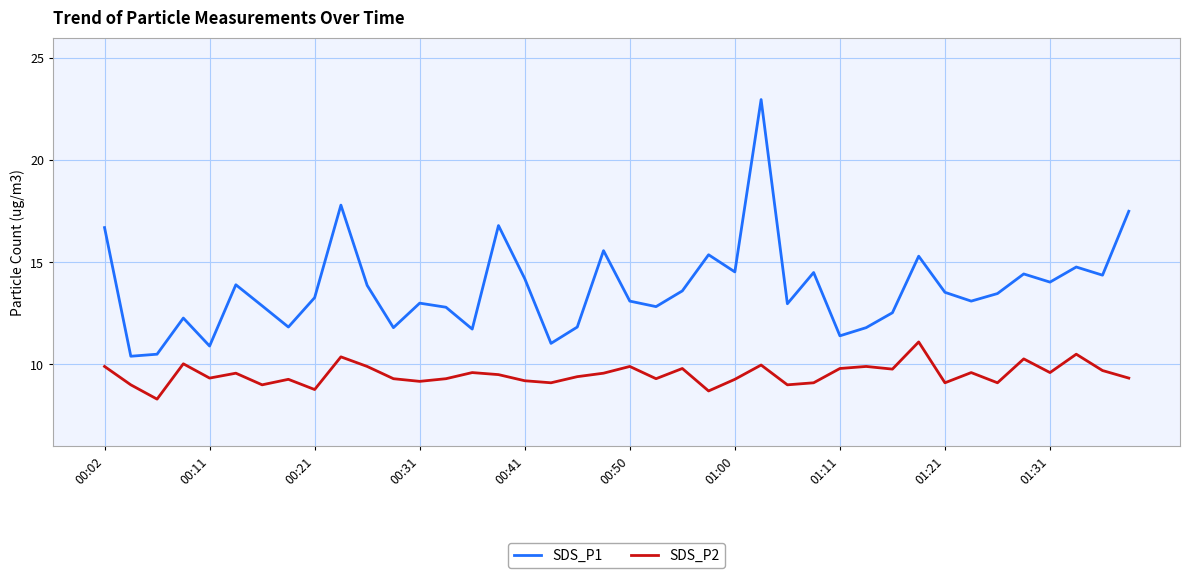

What is the minimum value shown in the chart?

8.3